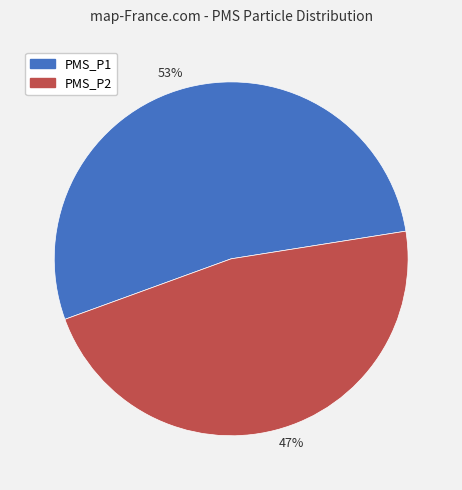

Is it true that 53% is 46% of the pie?

False